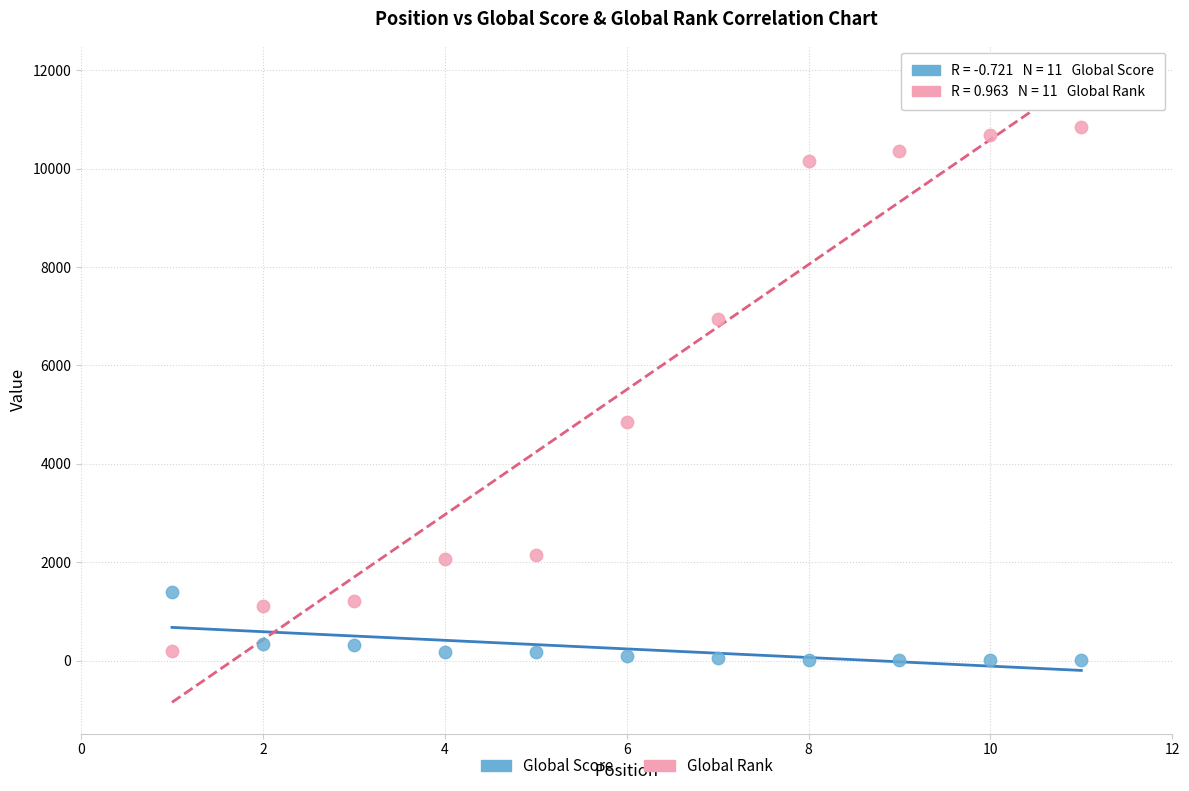

What are all the series names shown in the legend?

Global Score, Global Rank